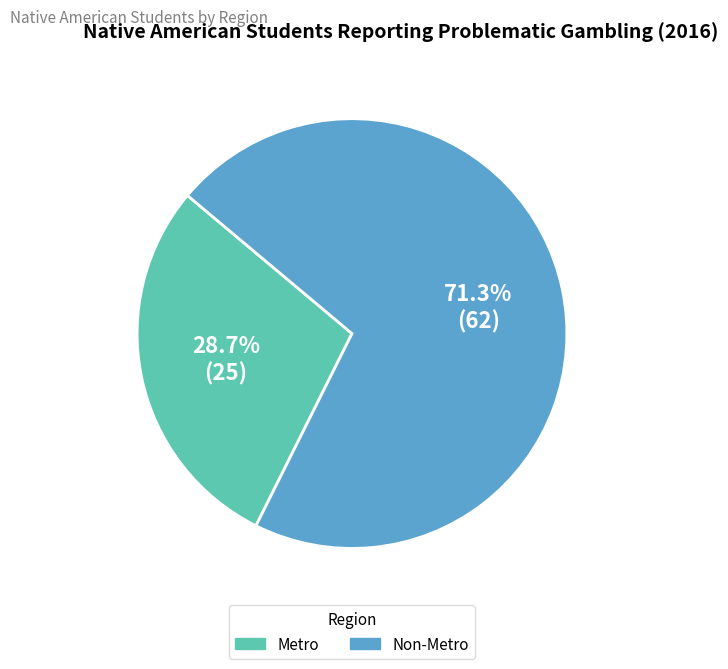

To the nearest percent, what is the combined percentage of Metro and Non-Metro?

100%